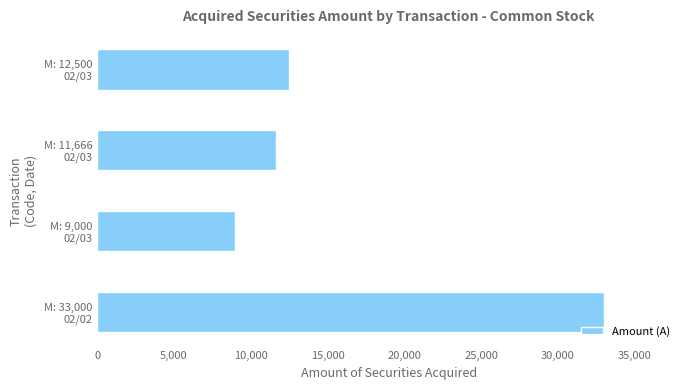

Which label corresponds to the smallest value in the chart?

M: 9,000
02/03